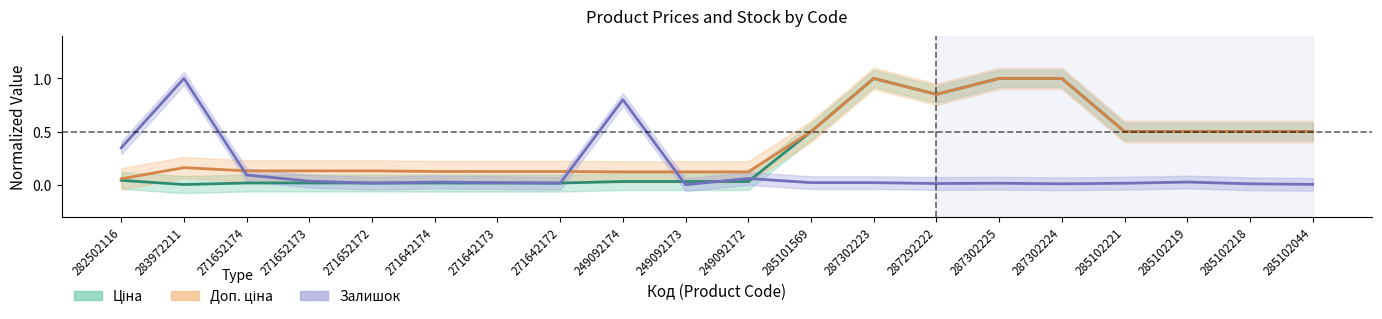

How many interior local valleys does the Залишок series have?

5